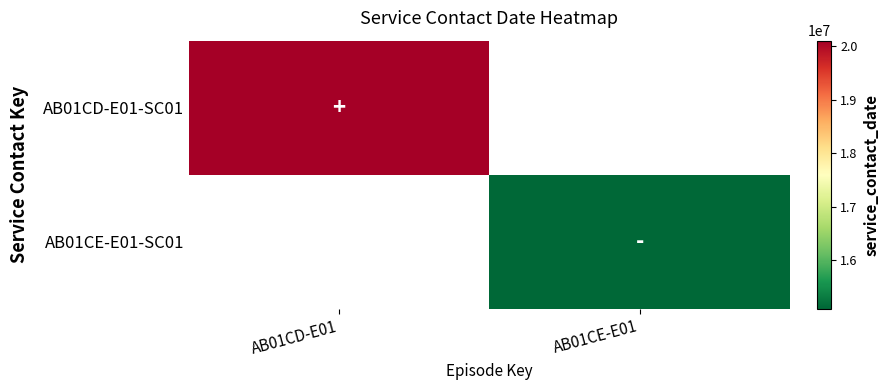

Which series has the largest range (max minus min)?

AB01CD-E01-SC01